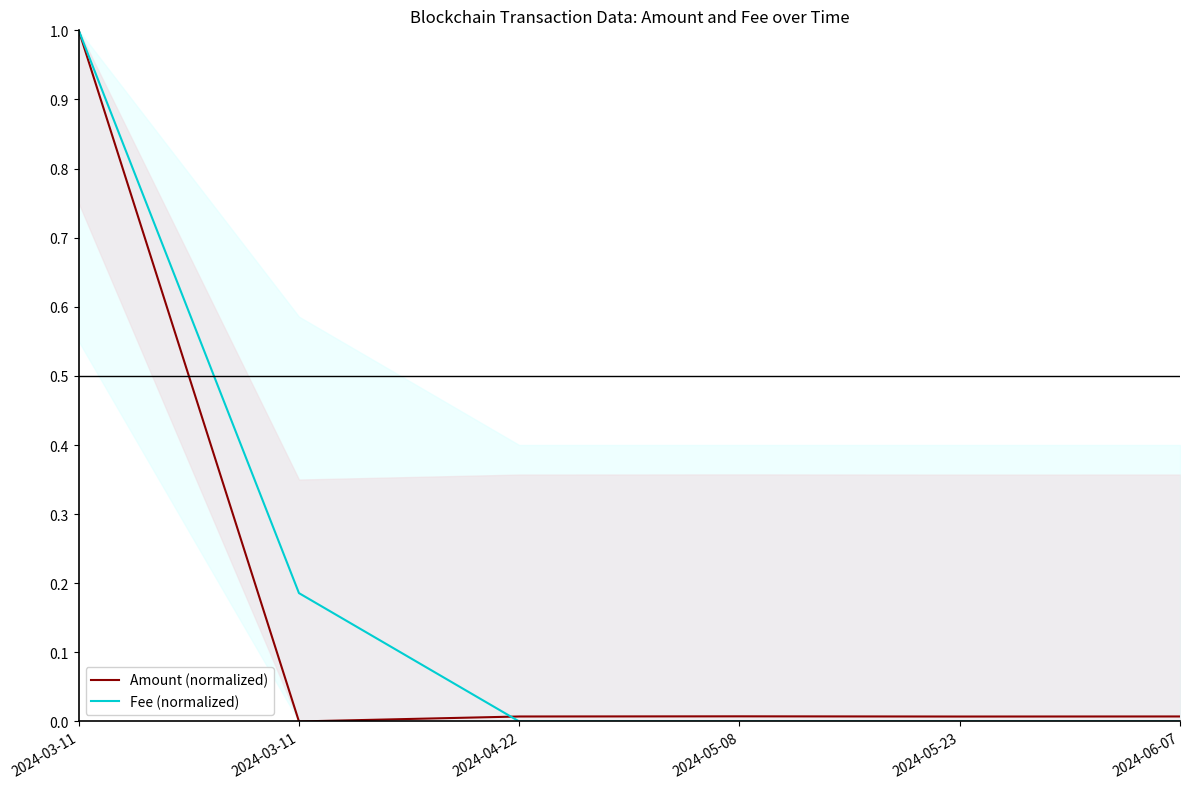

Where do Amount (normalized) and Fee (normalized) first cross each other?

2024-03-11 and 2024-04-22